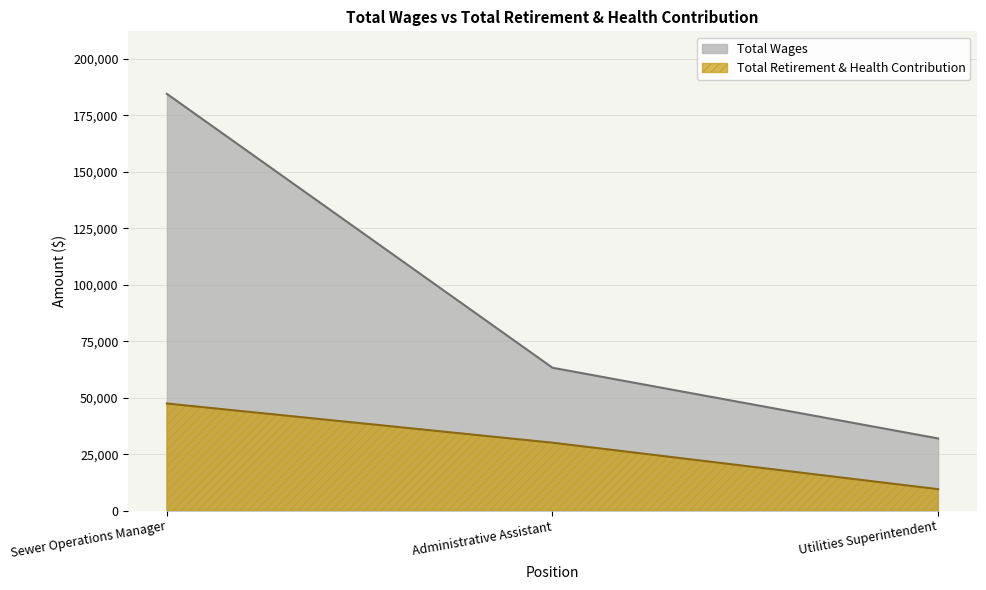

What are all the series names shown in the legend?

Total Wages, Total Retirement & Health Contribution